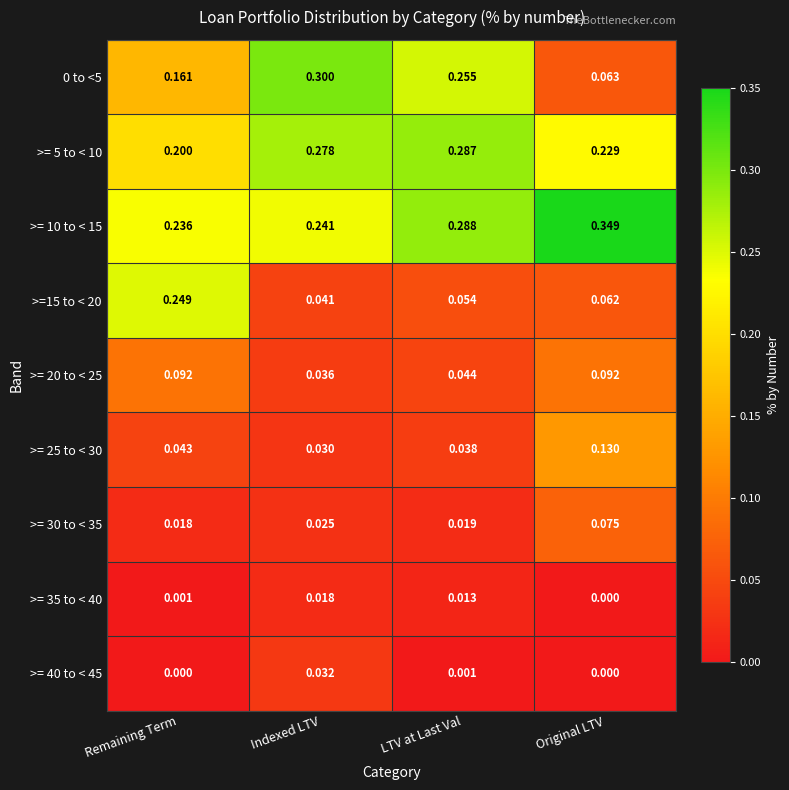

At which category is the sum across all series the highest?

Indexed LTV